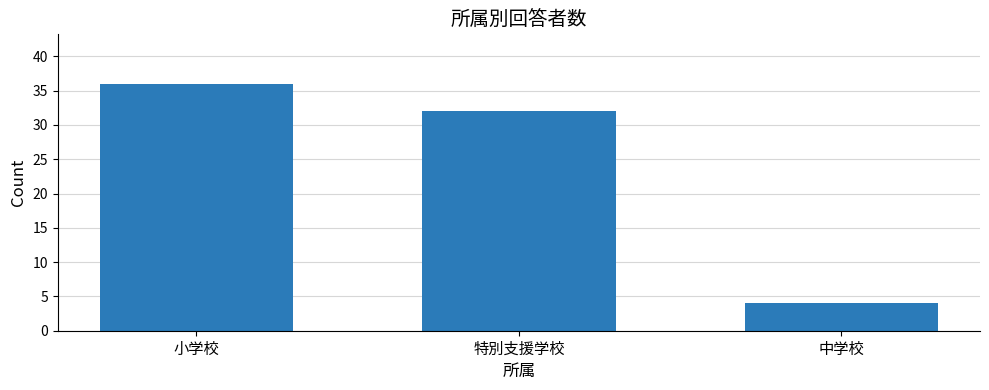

What is the sum of all values?

72